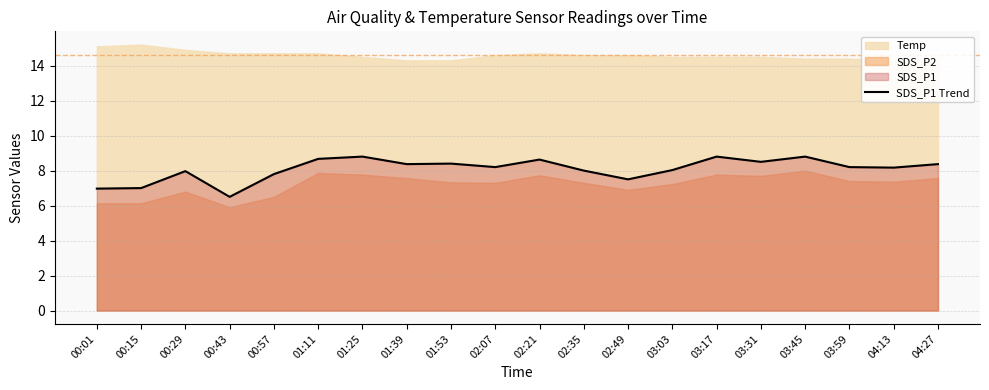

True or false: there are more than 1 points higher than both neighbors.

True